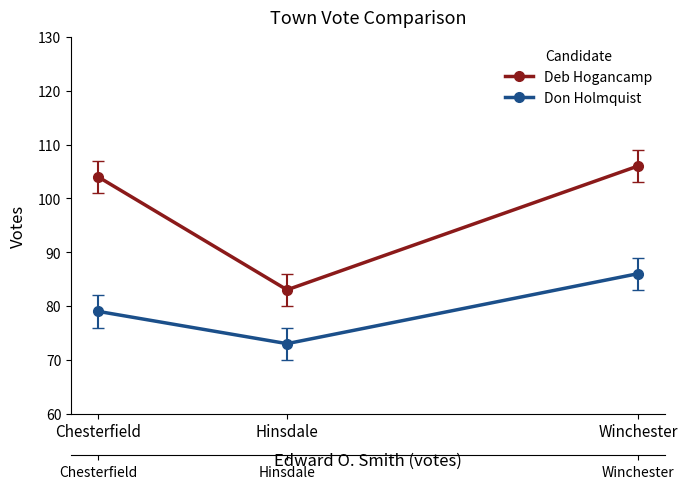

What is the sum of all Don Holmquist values?

238